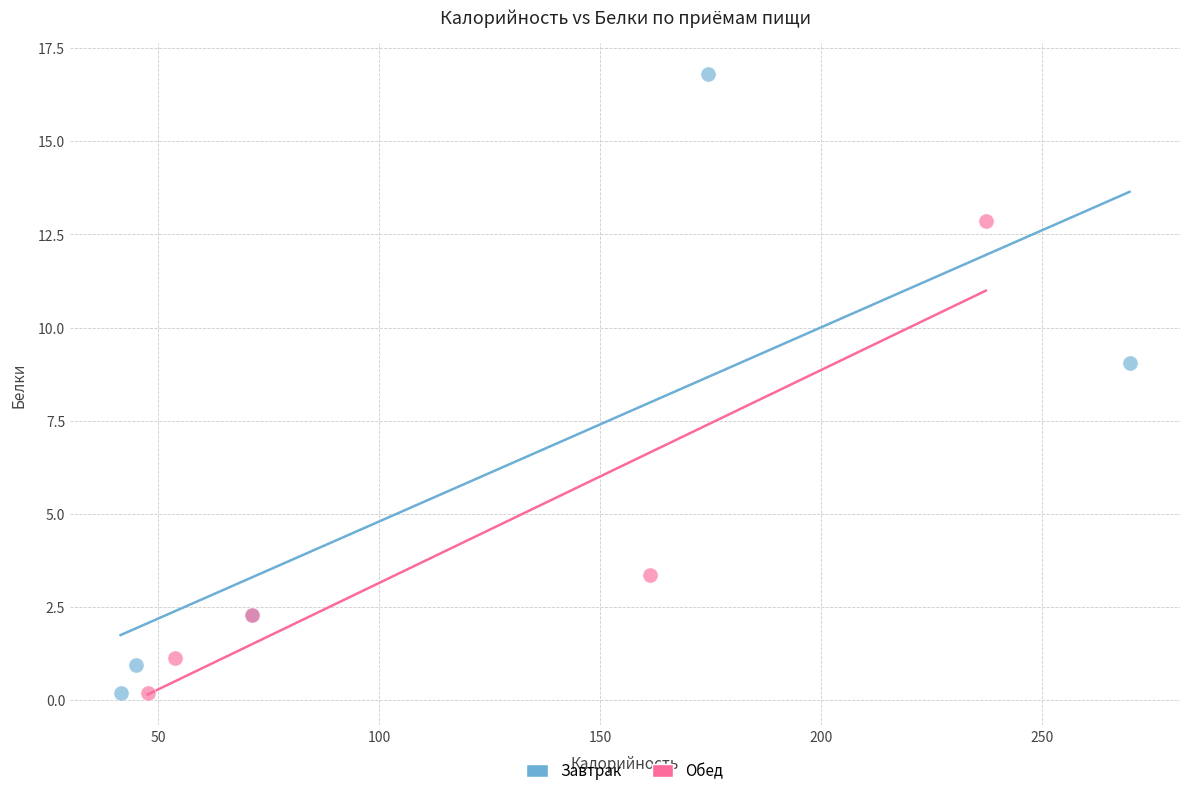

Which series has the largest Y range (max minus min)?

Завтрак